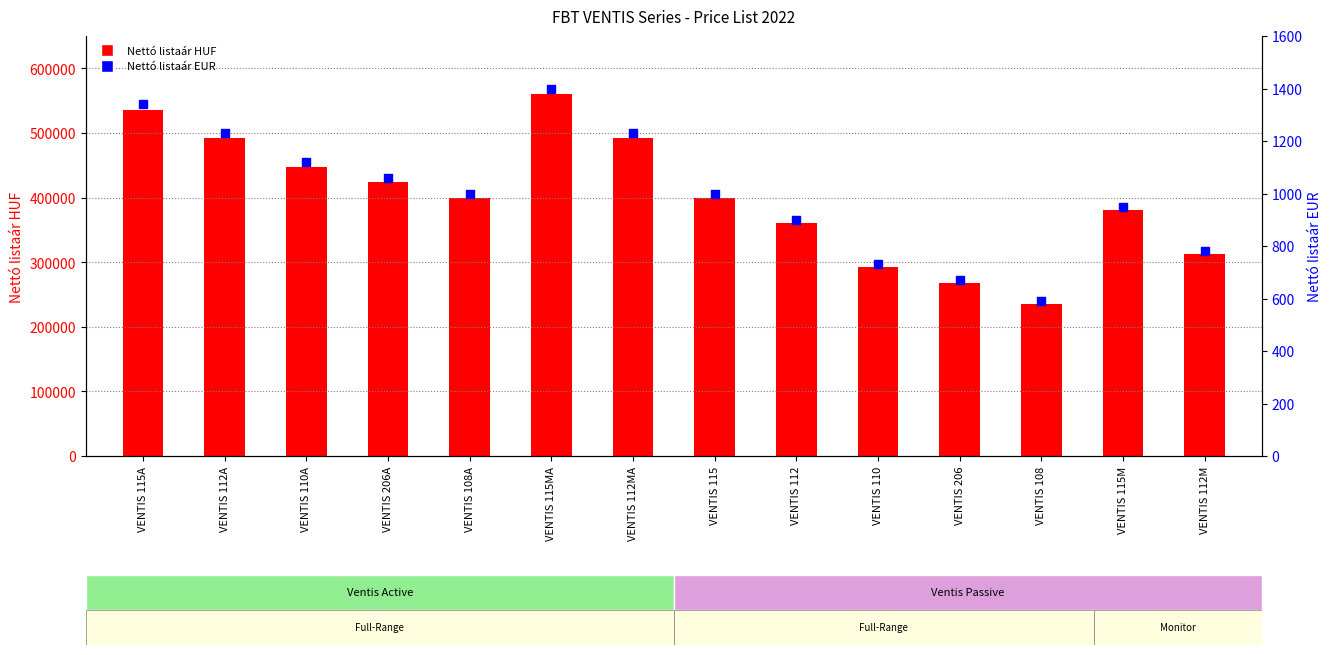

Which series has the largest Y range (max minus min)?

Nettó listaár HUF